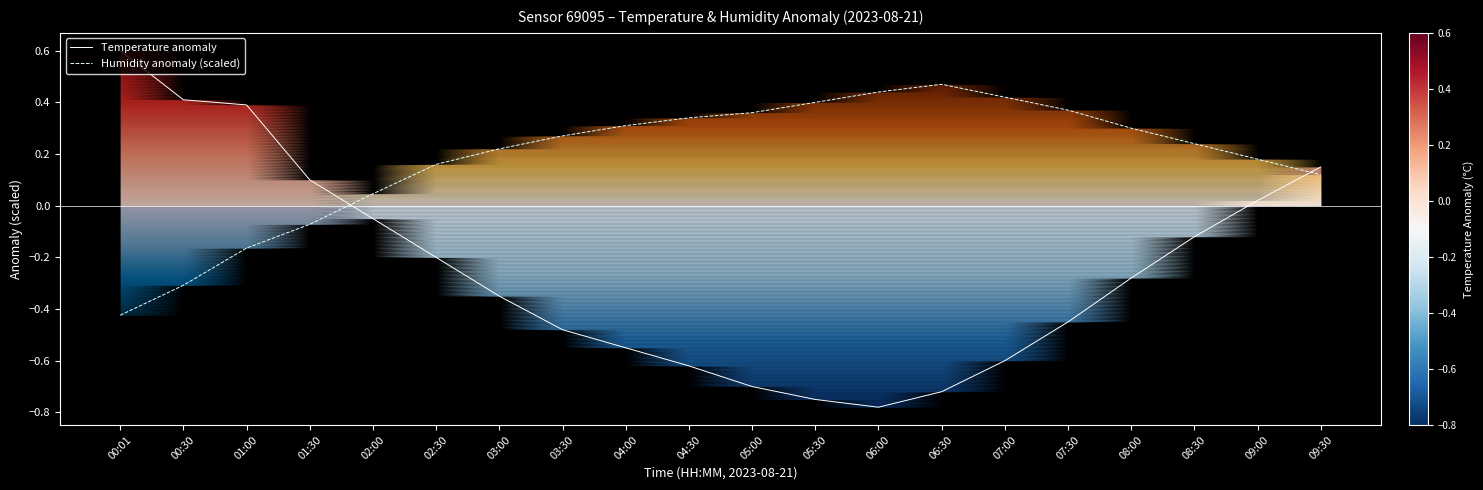

What position from the right is 06:30?

7